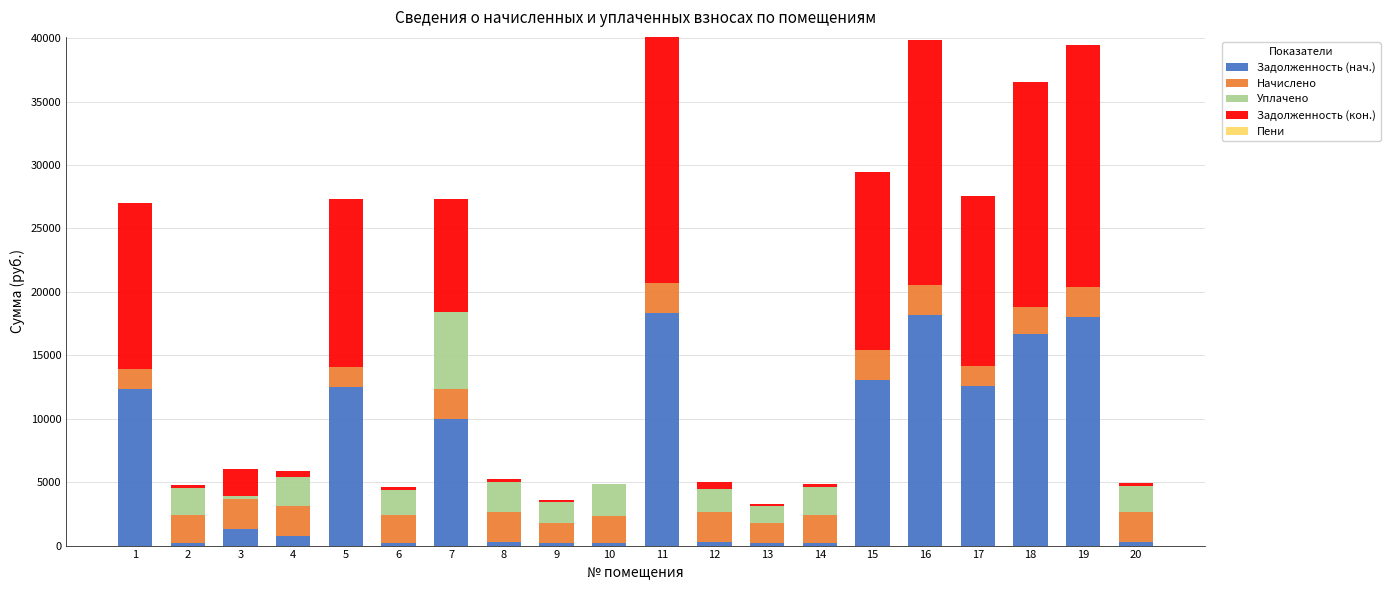

What is the sum of the Задолженность (нач.) values at 1 and 17?

24887.8